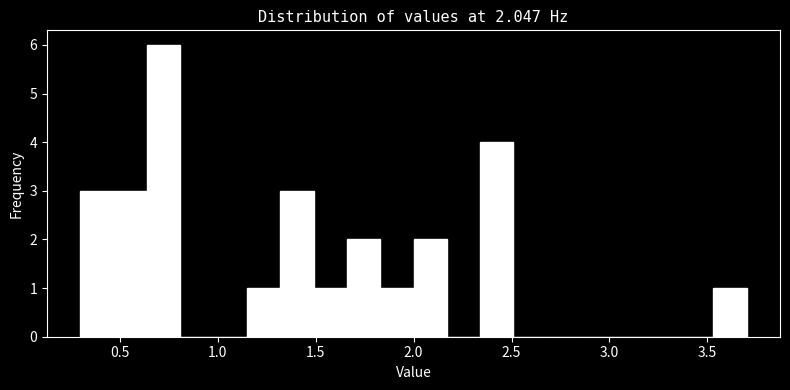

Around what value on the x-axis is the tallest bar? Give the approximate position of its centre, as read against the axis.

0.75